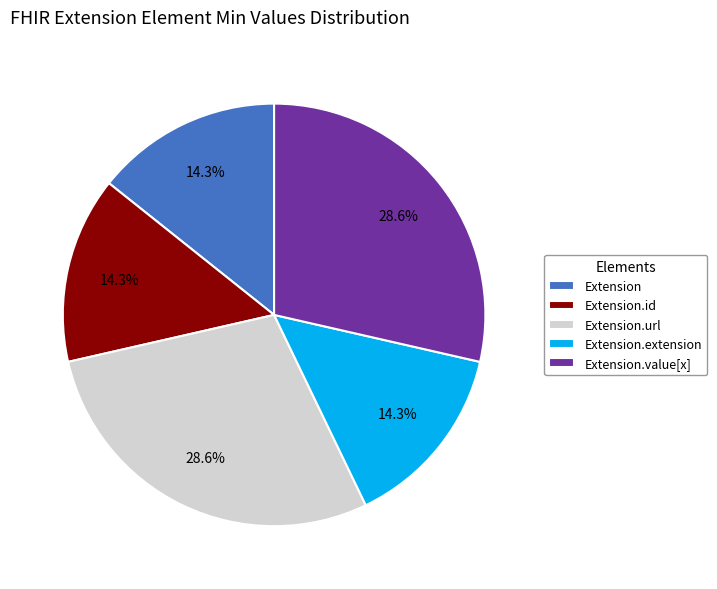

How many slices are in this pie chart?

5